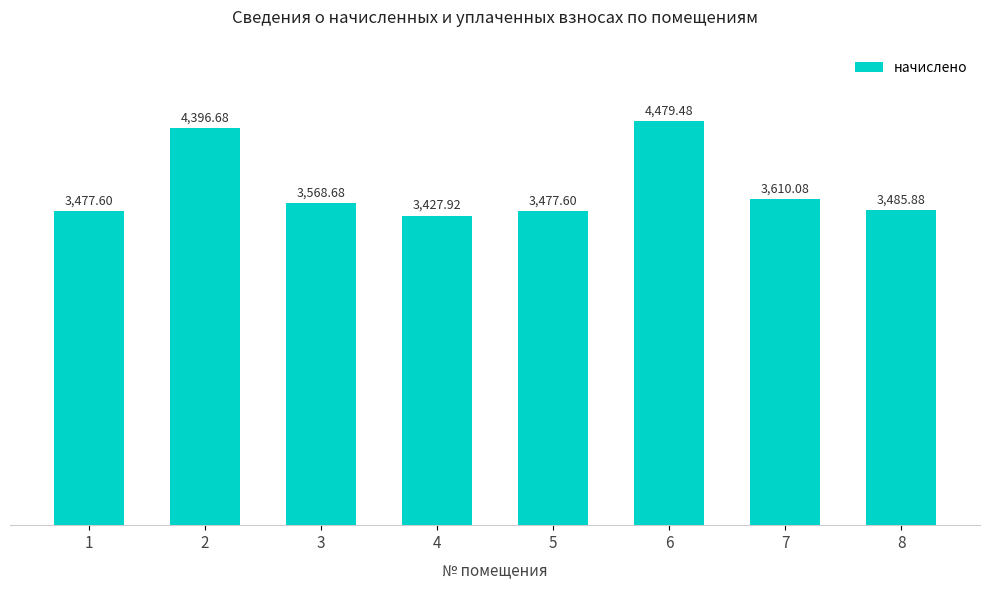

What is the sum of all values?

29923.9